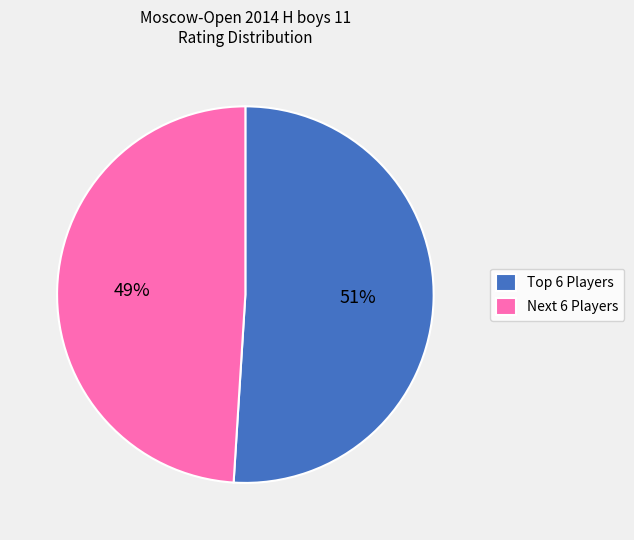

Which slice is the largest?

Top 6 Players